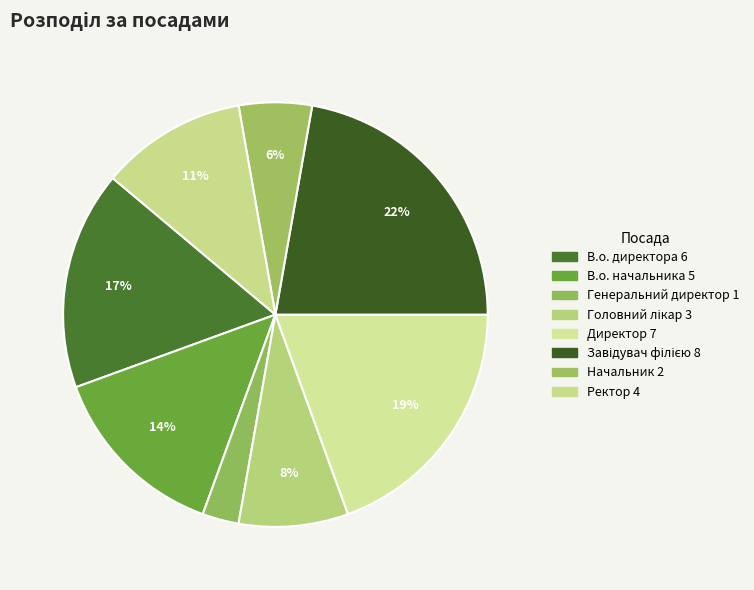

Which slice is the smallest?

Генеральний директор